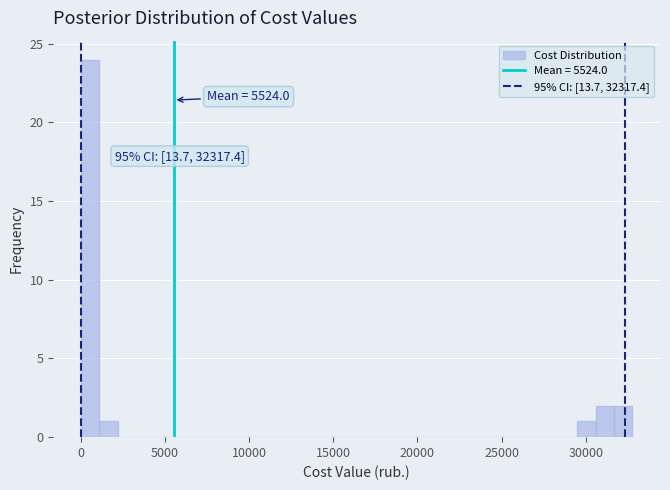

Read against the x-axis, roughly where is the centre of the tallest bar?

500